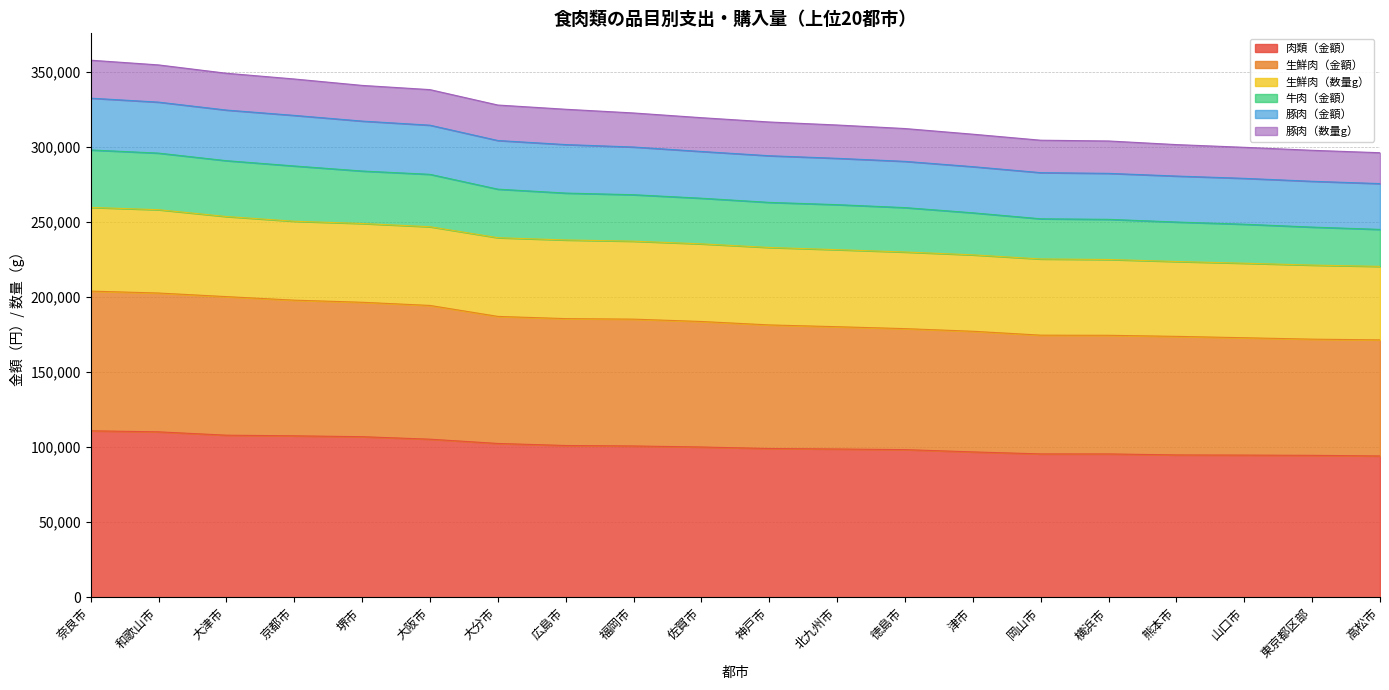

What is the total value across all series at 大分市?

327766